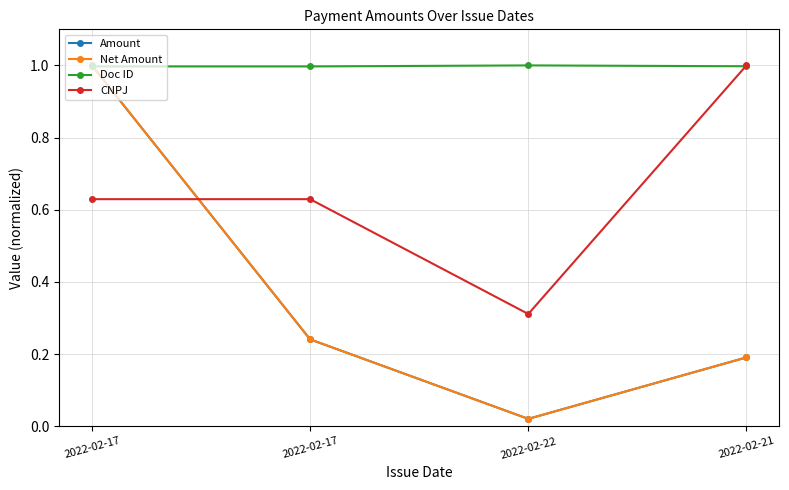

Reading left to right, what are all the values shown in this chart?

Amount: 1.0	0.2	0.0	0.2
Net Amount: 1.0	0.2	0.0	0.2
Doc ID: 1.0	1.0	1.0	1.0
CNPJ: 0.6	0.6	0.3	1.0